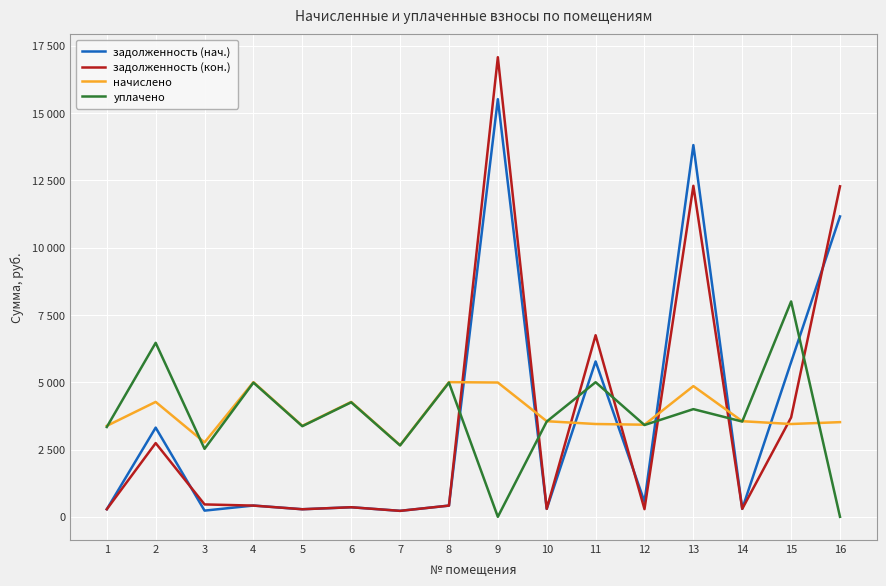

At which category does задолженность (нач.) reach its first local peak?

2